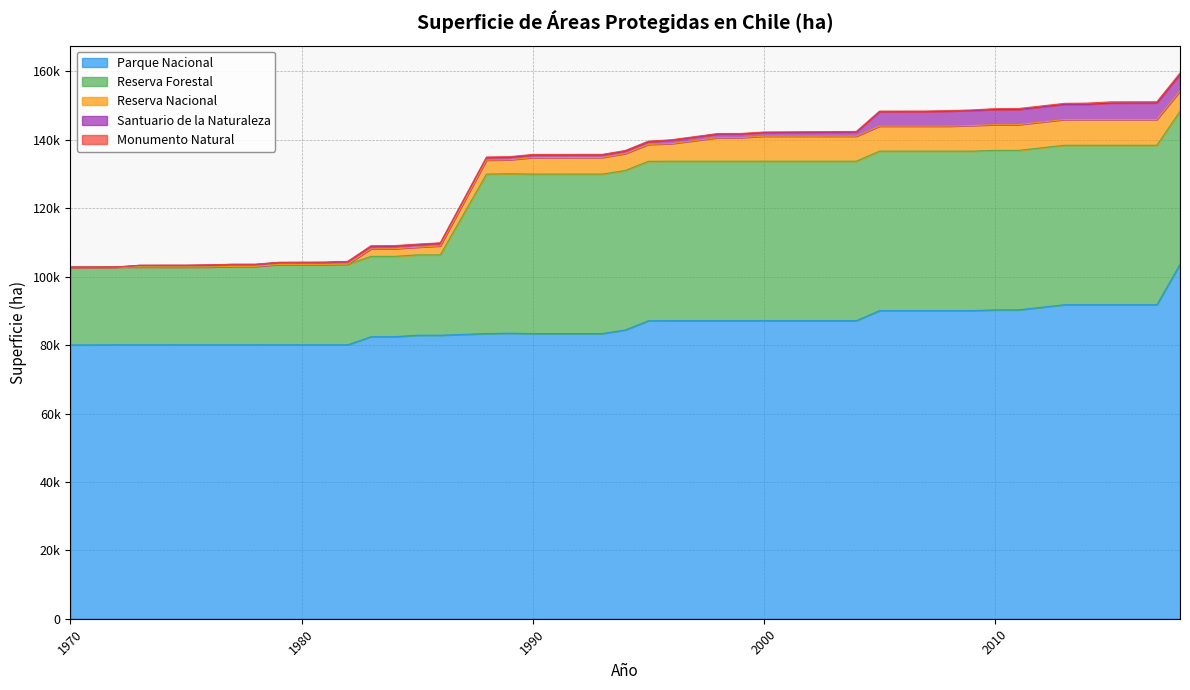

What is the sum of the Santuario de la Naturaleza values at 2011 and 2015?

9270.2